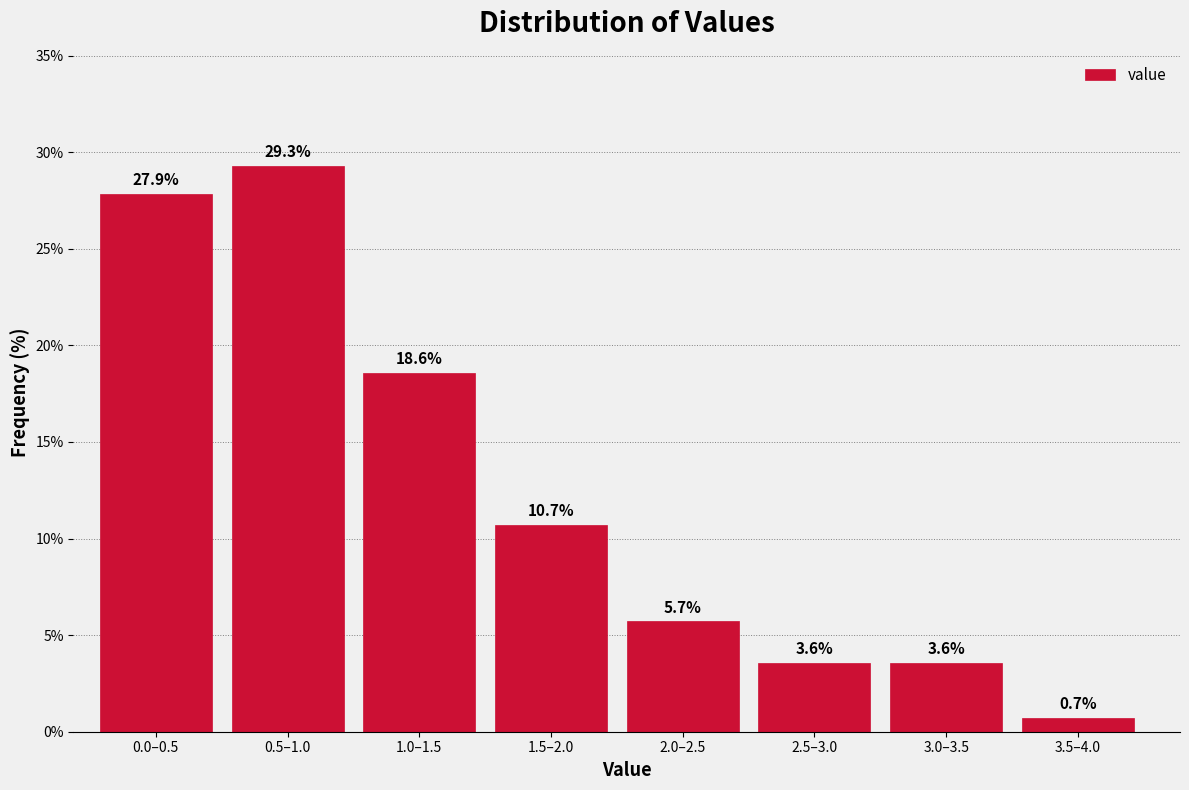

Reading left to right, list all the values displayed in this chart.

0.0–0.5=27.9	0.5–1.0=29.3	1.0–1.5=18.6	1.5–2.0=10.7	2.0–2.5=5.7	2.5–3.0=3.6	3.0–3.5=3.6	3.5–4.0=0.7